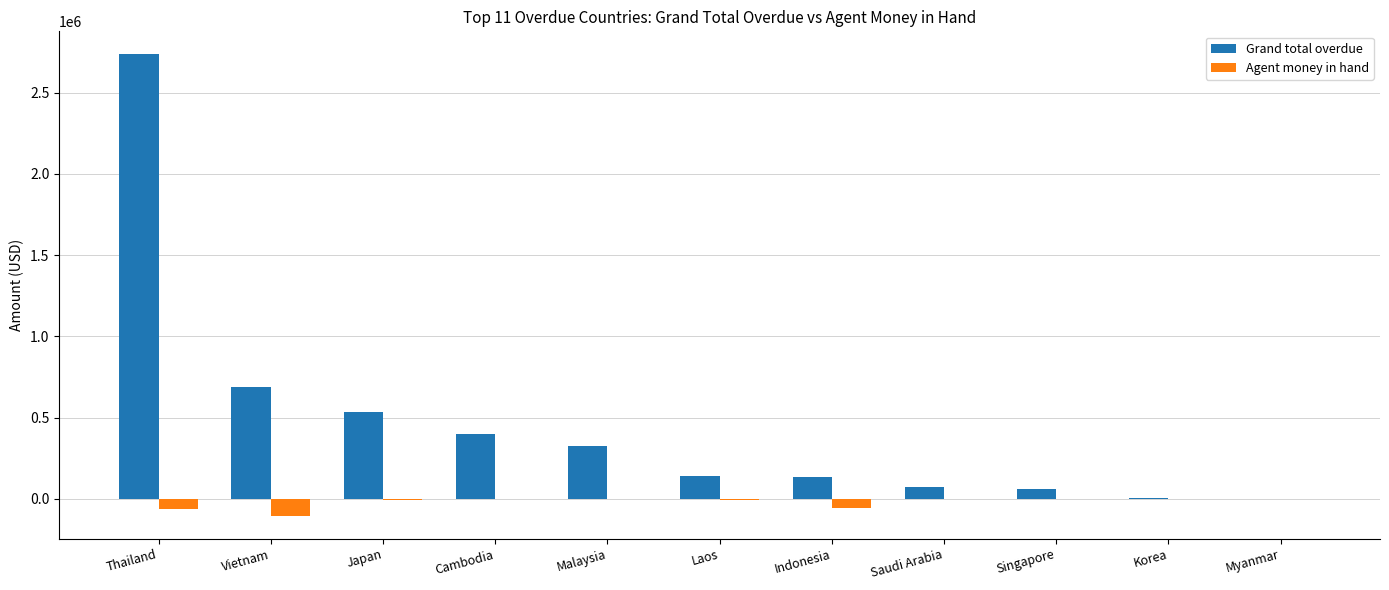

What is the total value across all series at Saudi Arabia?

72796.2